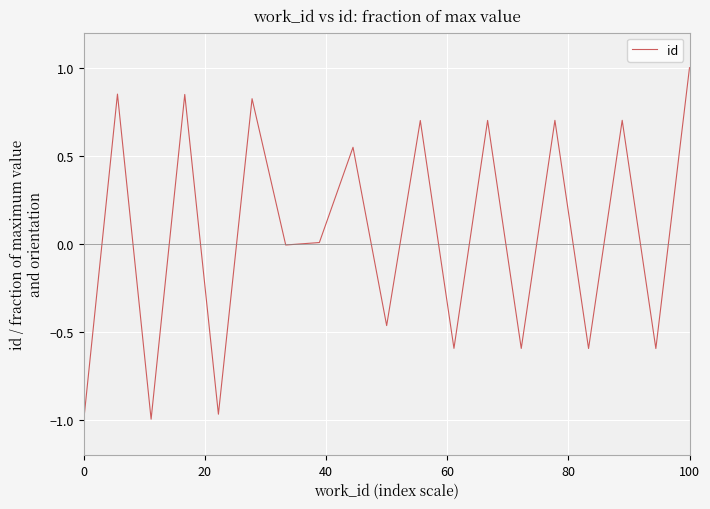

At which category does the chart reach its peak across all series?

100